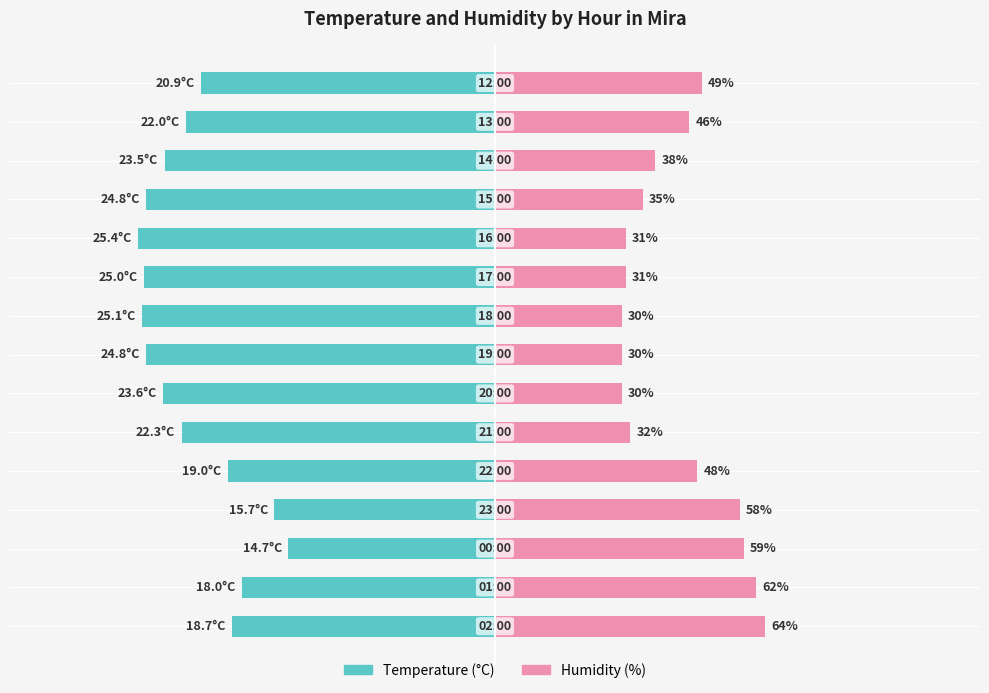

How many bars are there in total?

30